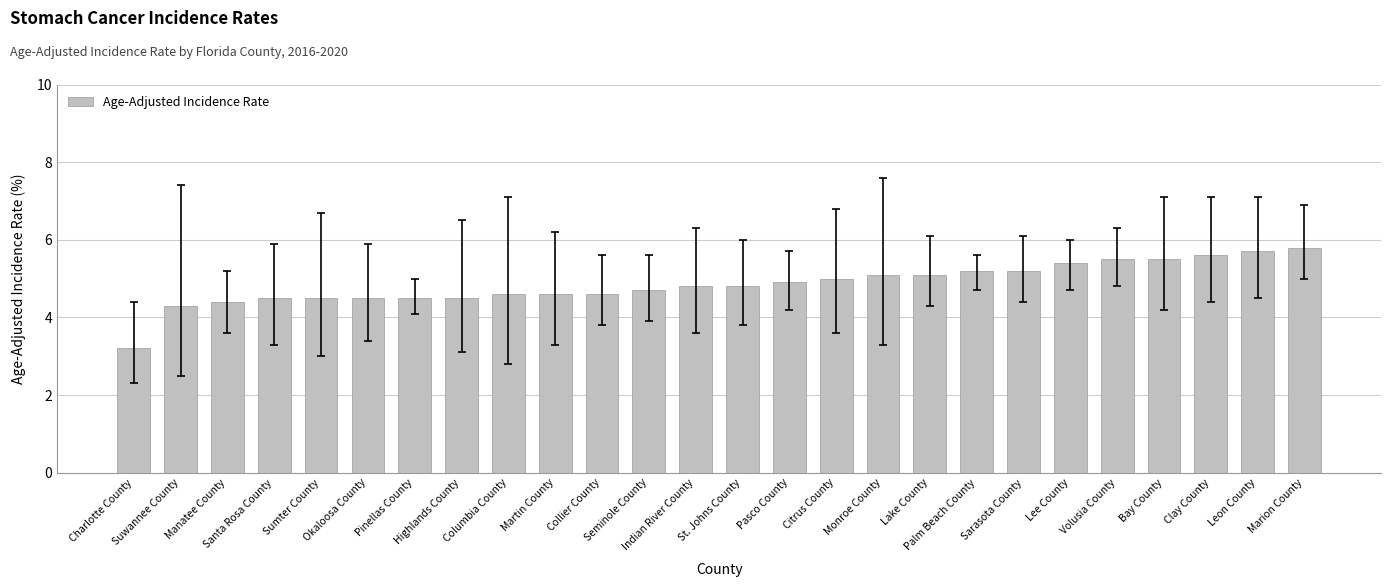

Are the bars grouped side by side (vs. stacked)?

No